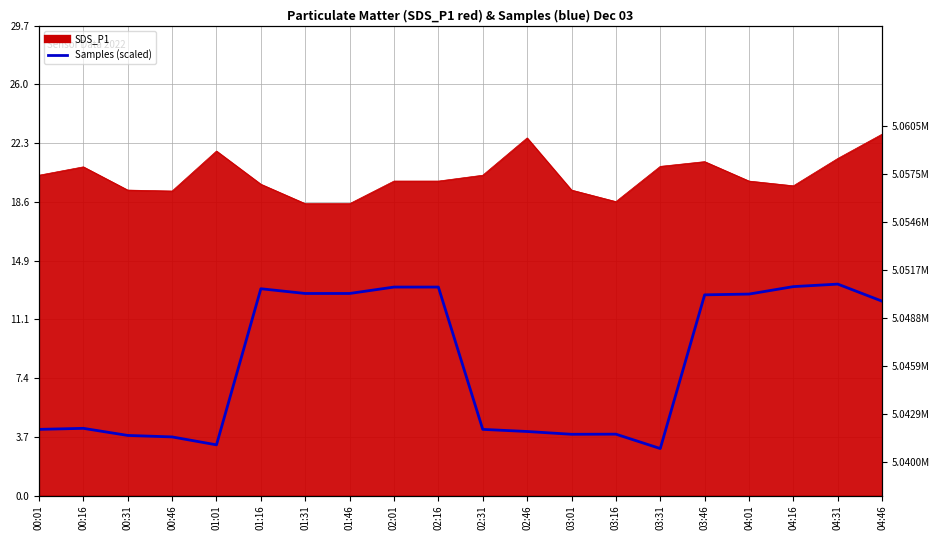

What is the label of the 15th point from the left?

03:31